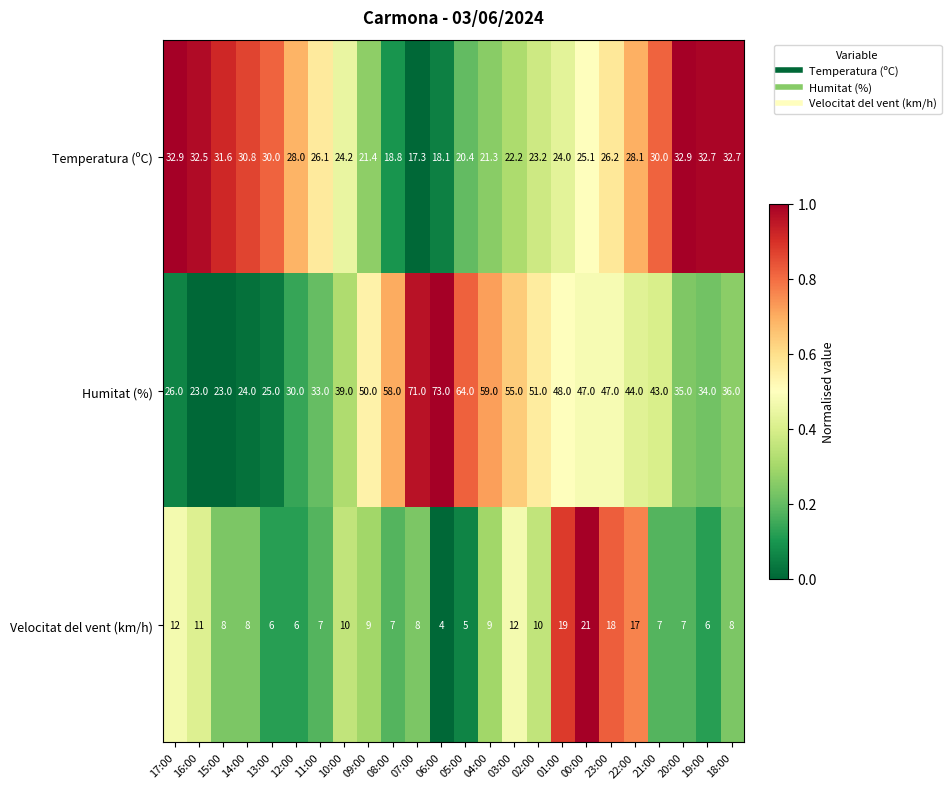

What is the difference between the Humitat (%) values at 22:00 and 12:00?

14.0